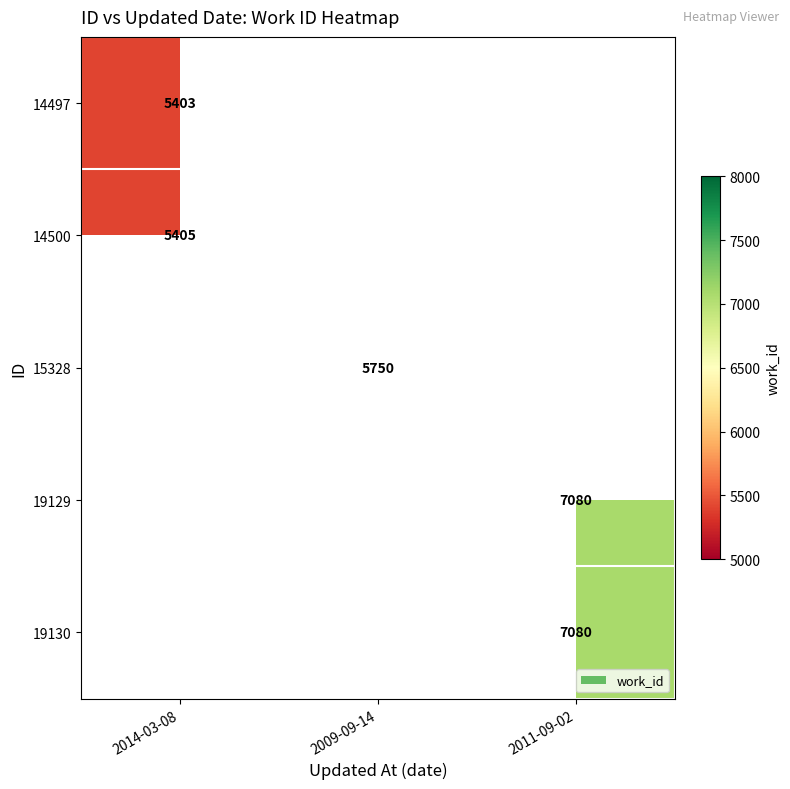

Which has a higher value, 2009-09-14 or 2014-03-08?

2014-03-08